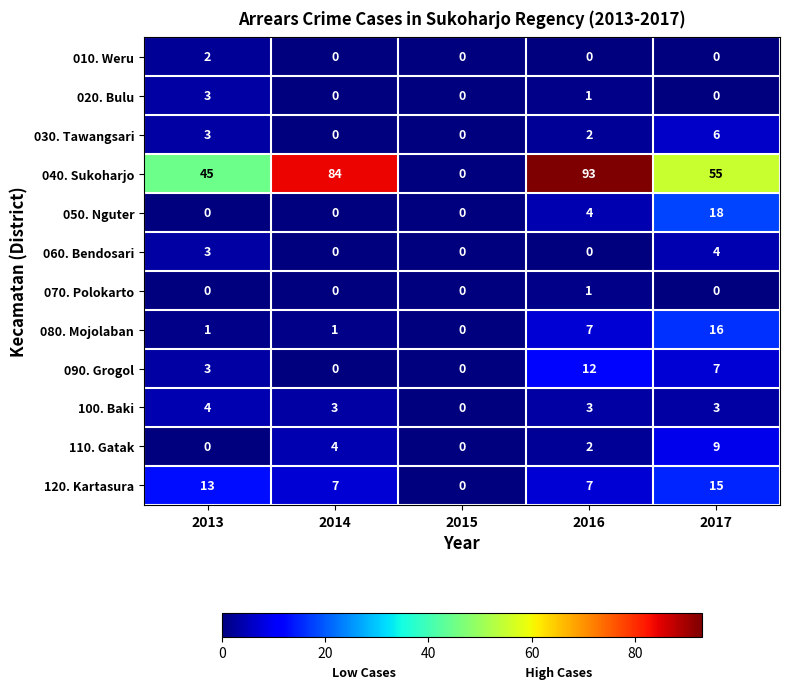

At which category is the sum across all series the highest?

2017